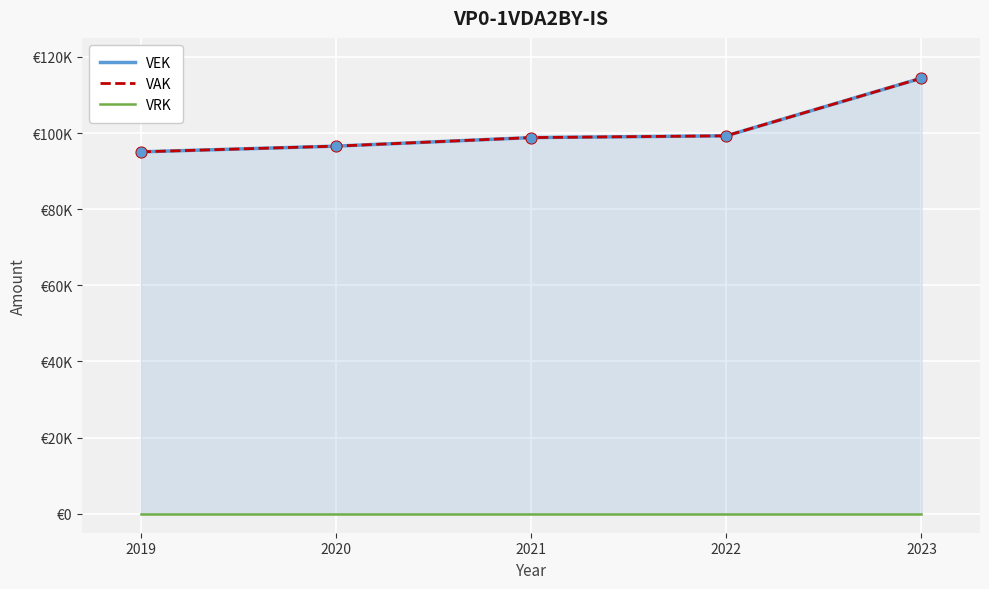

Which series reaches the maximum Y coordinate?

VEK